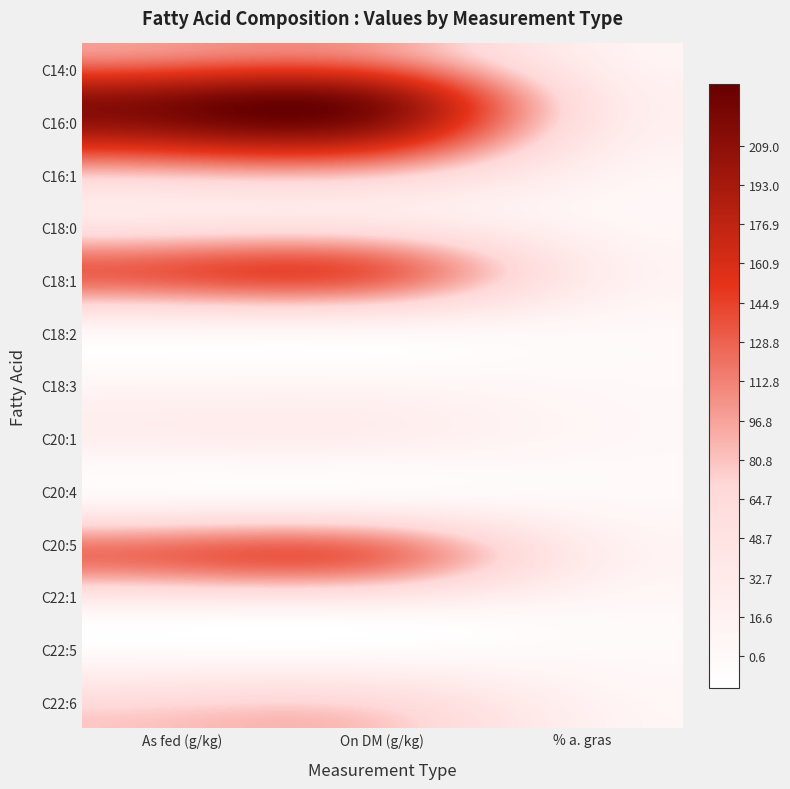

At how many categories does at least one series exceed 30?

2